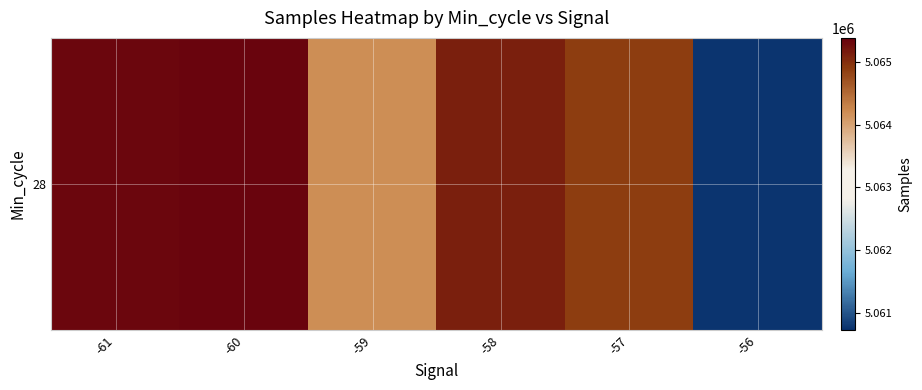

What is the sum of the values at -60 and -58?

10130452.7